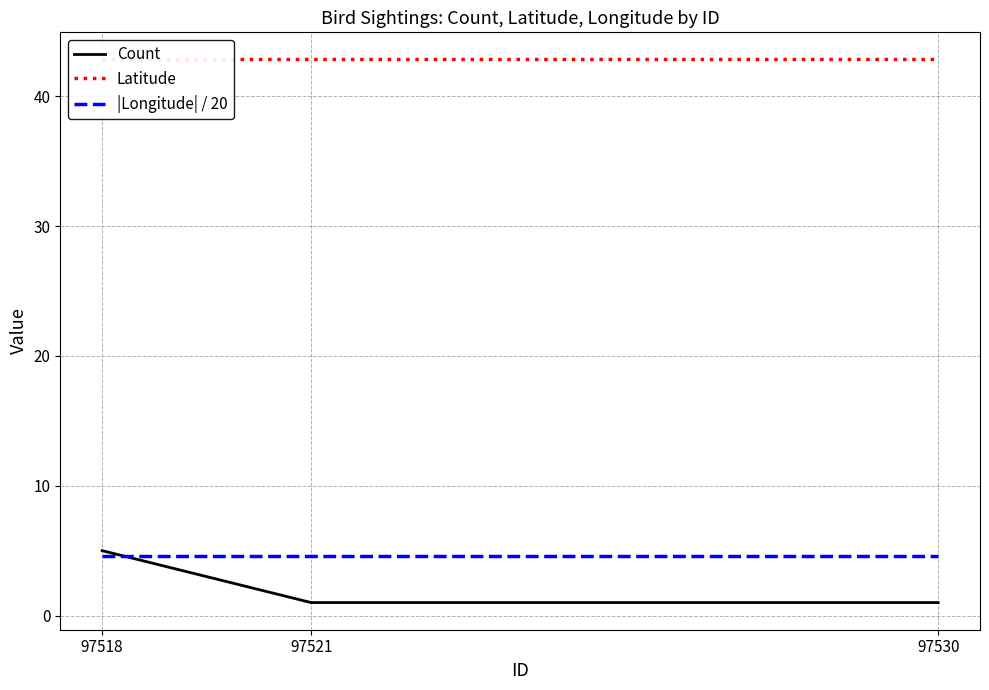

What is the difference between the highest and lowest values at 97518?

38.2